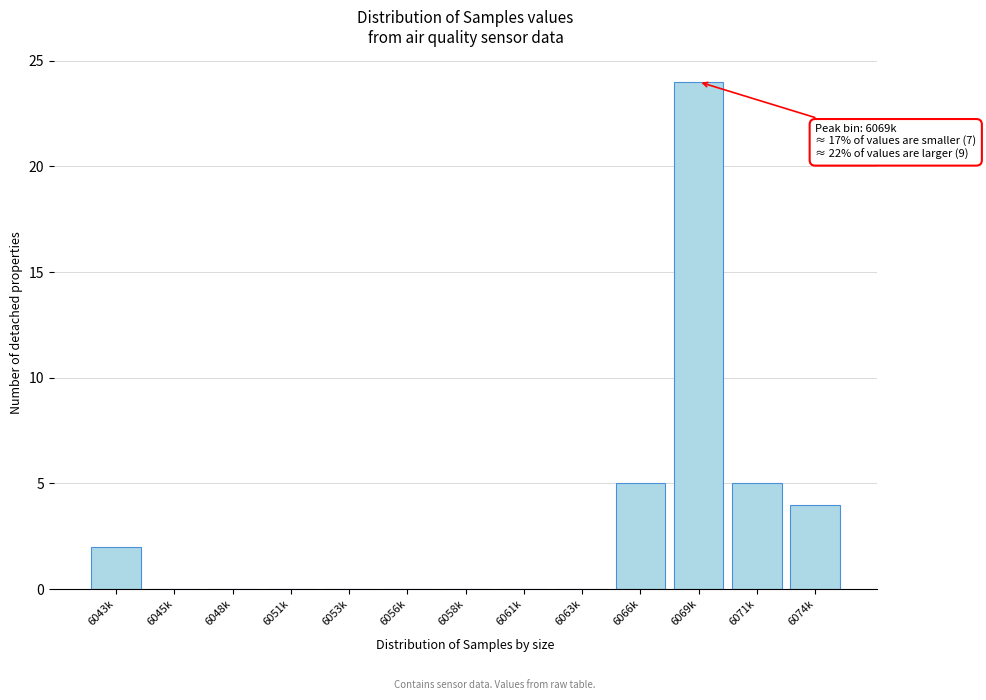

Reading left to right, list all the values displayed in this chart.

6043k=2	6045k=0	6048k=0	6051k=0	6053k=0	6056k=0	6058k=0	6061k=0	6063k=0	6066k=5	6069k=24	6071k=5	6074k=4